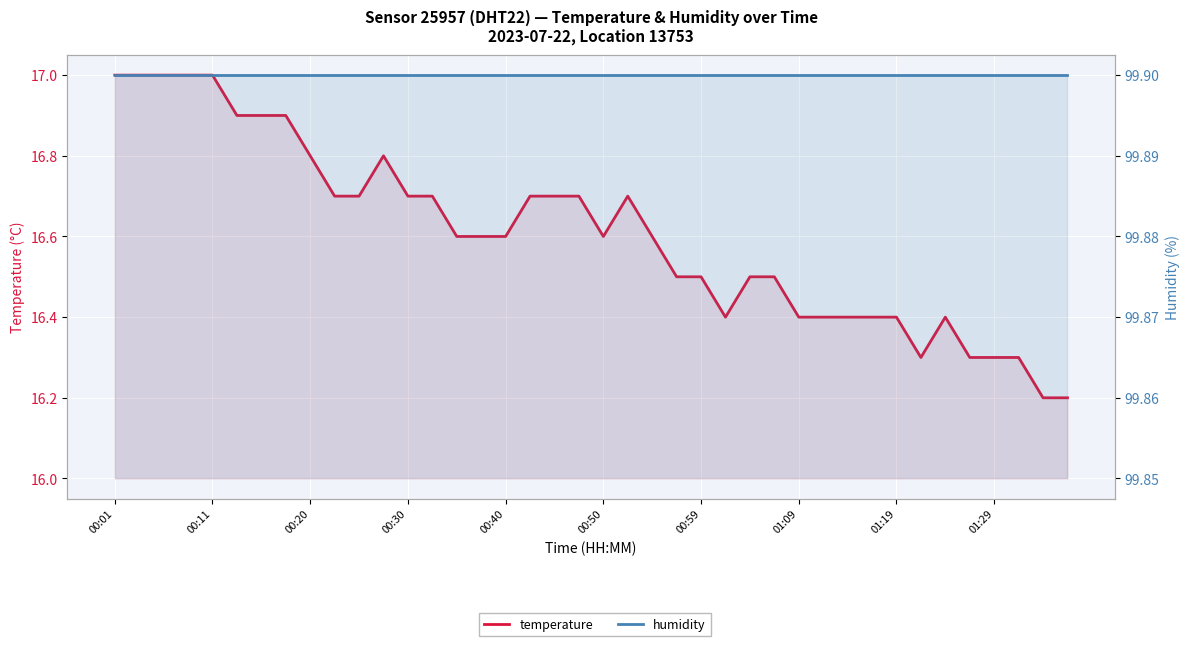

What is the spread (max minus min) of values at 00:20?

82.9